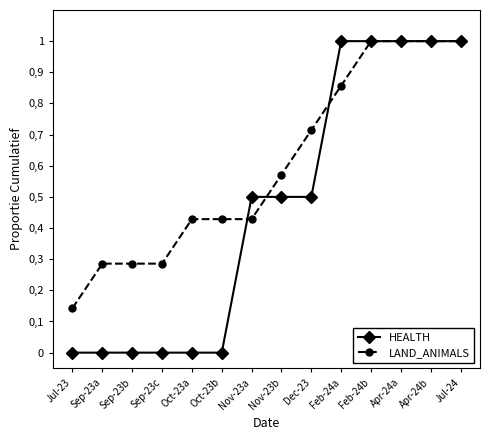

List the labels in order of HEALTH value, largest first.

Feb-24a, Feb-24b, Apr-24a, Apr-24b, Jul-24, Nov-23a, Nov-23b, Dec-23, Jul-23, Sep-23a, Sep-23b, Sep-23c, Oct-23a, Oct-23b